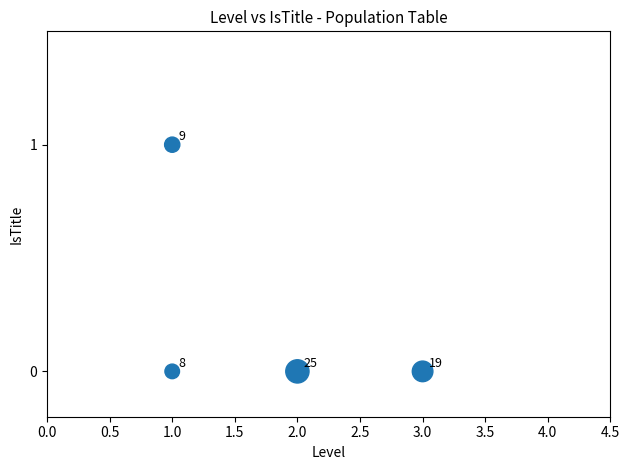

Count the number of points in this scatter plot.

4